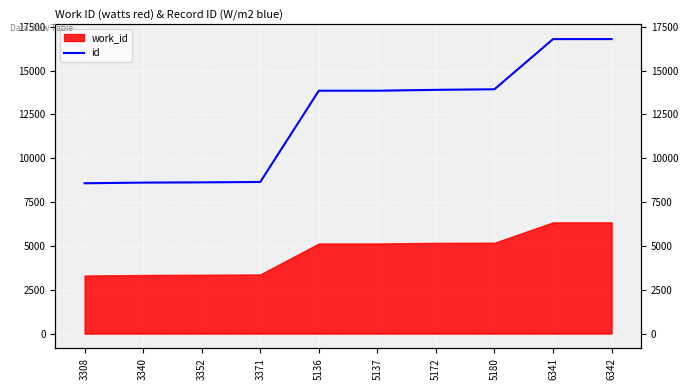

How many lines are shown in the chart?

1